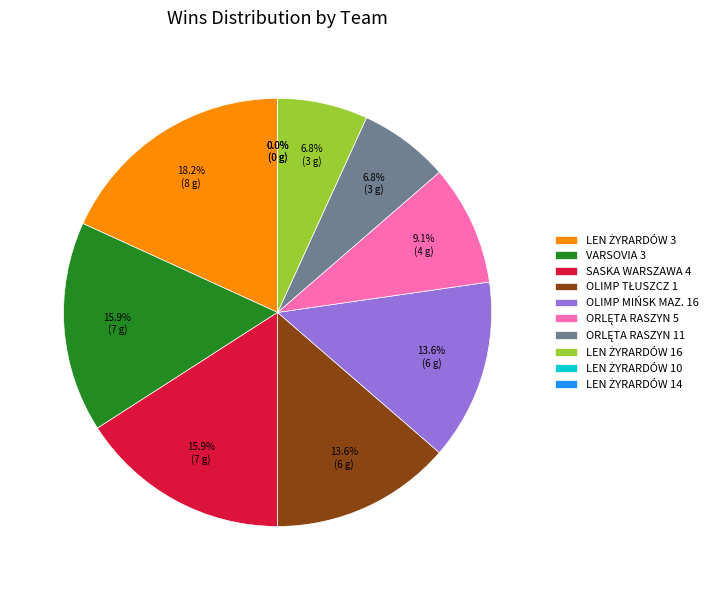

Which category has the smallest portion of the pie?

LEN ŻYRARDÓW 10